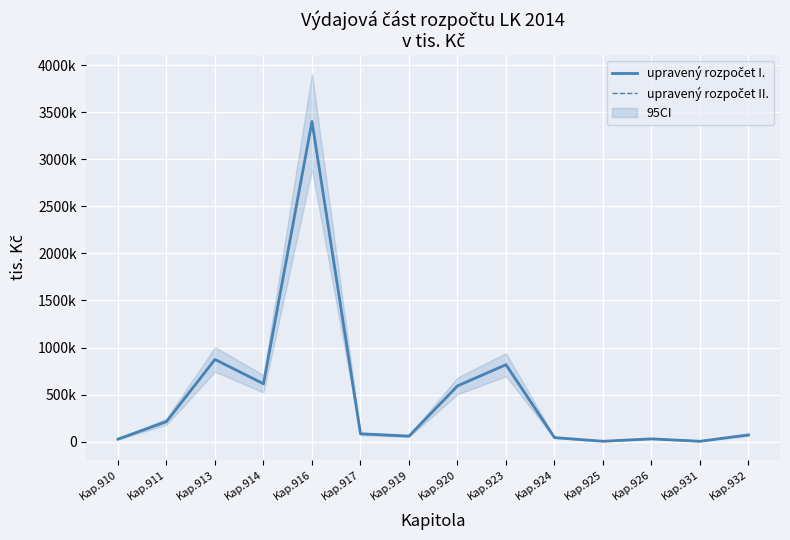

True or false: upravený rozpočet II. and upravený rozpočet I. cross at least once.

False